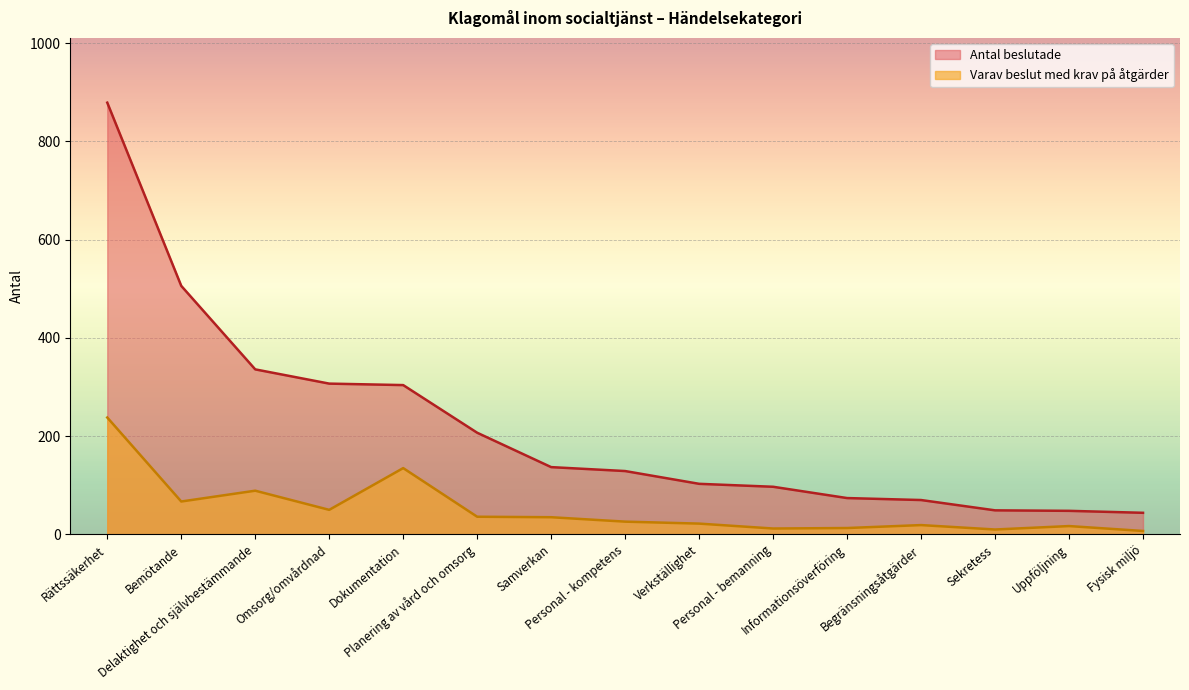

Rank the series by their average value, from lowest to highest.

Varav beslut med krav på åtgärder, Antal beslutade